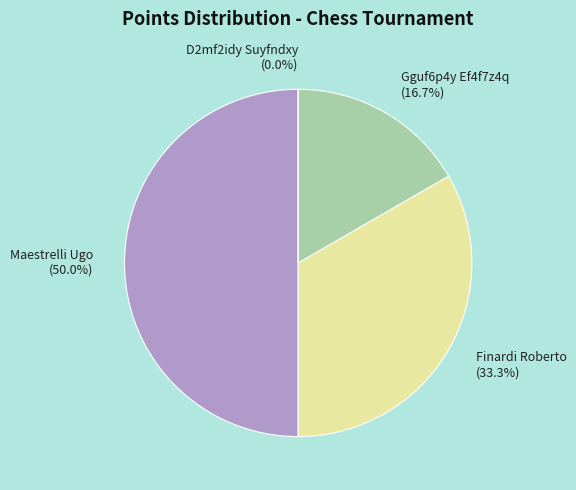

Is there a majority slice in this chart?

No